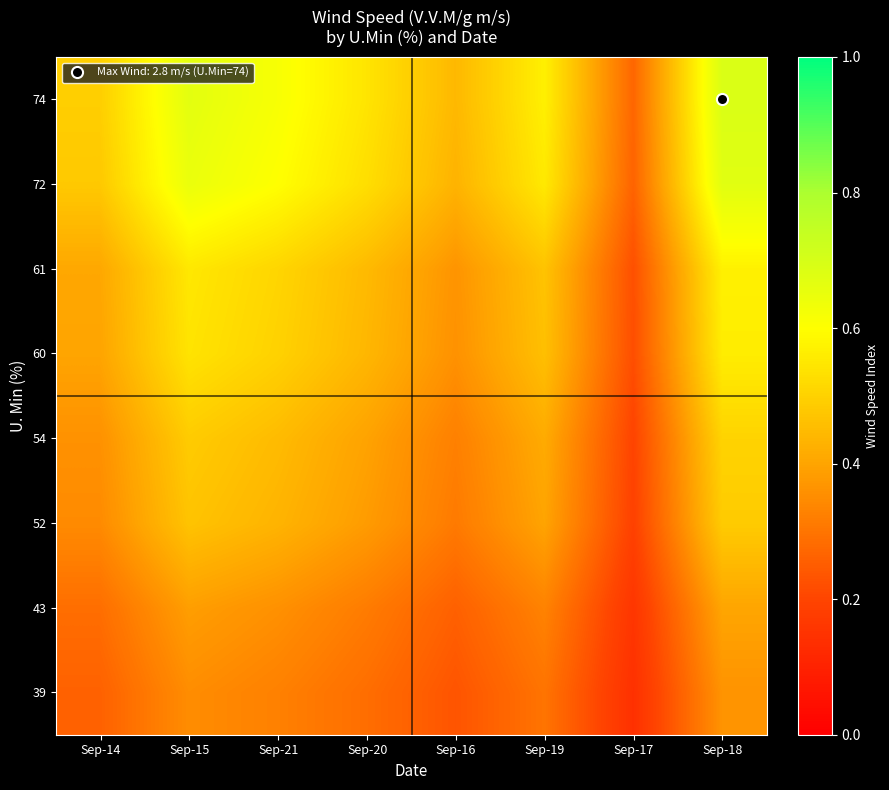

Which label corresponds to the smallest value in the chart?

Sep-17